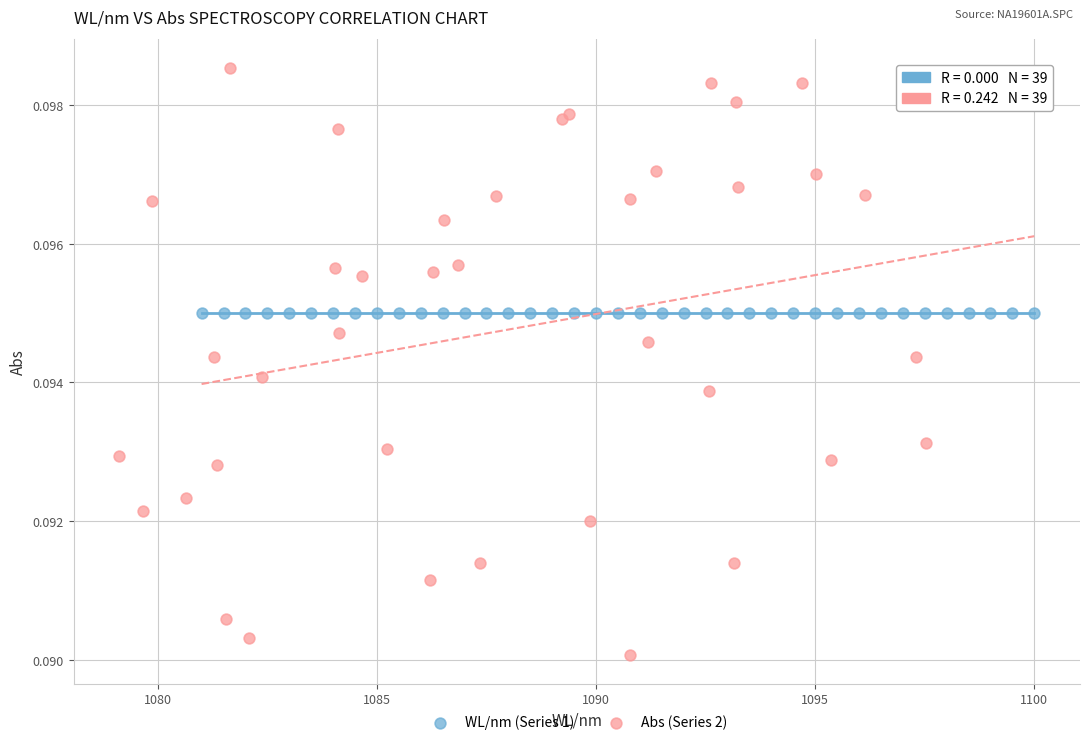

Which series contains the lowest Y value?

Abs (Series 2)